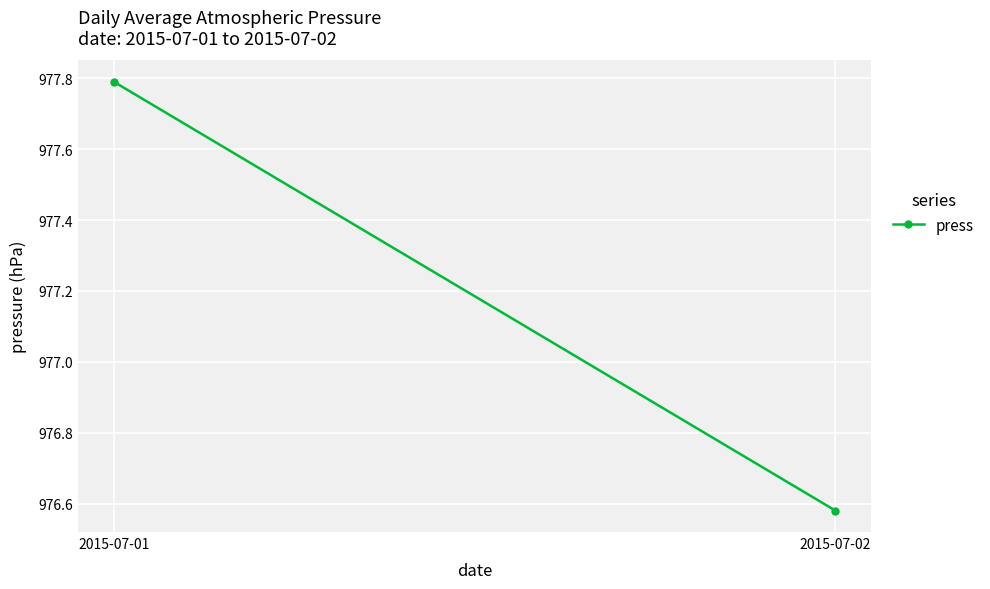

Reading left to right, list all the values displayed in this chart.

977.8	976.6